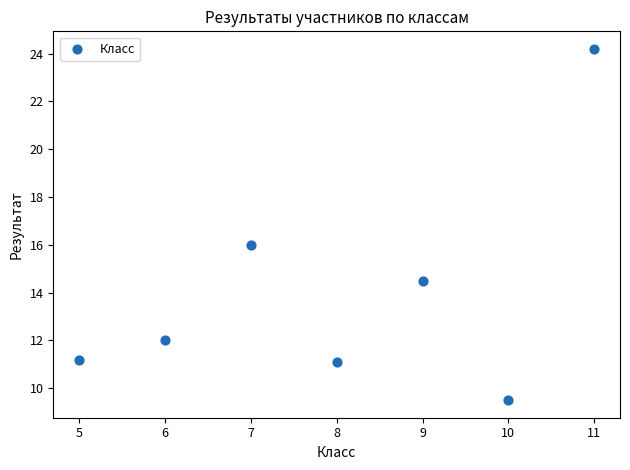

What is the average X value?

8.0